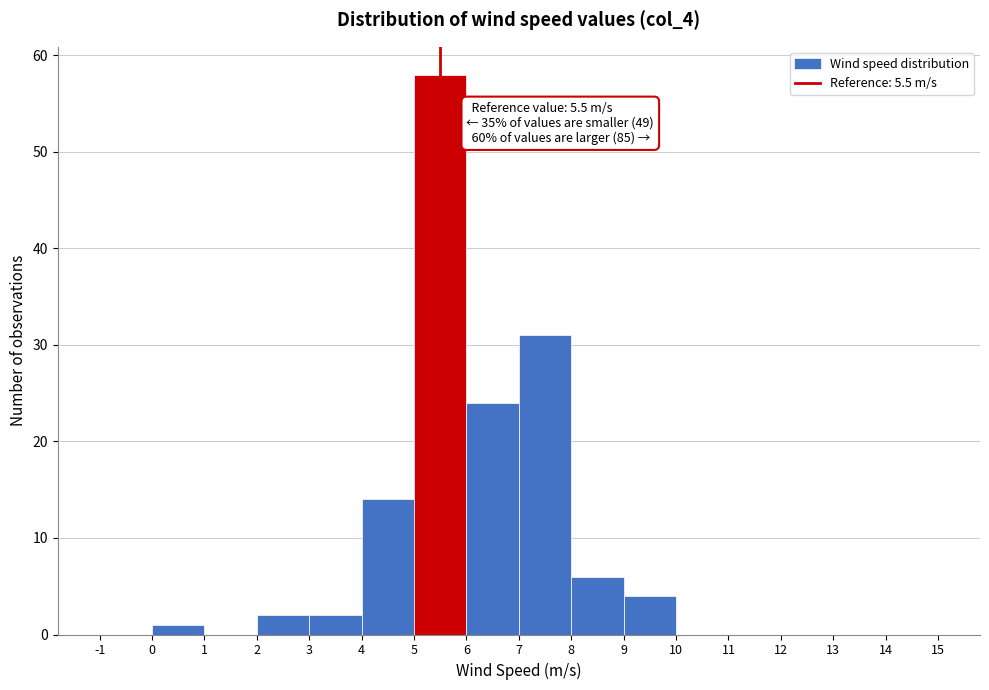

Which range on the x-axis has the tallest bar?

5 to 6